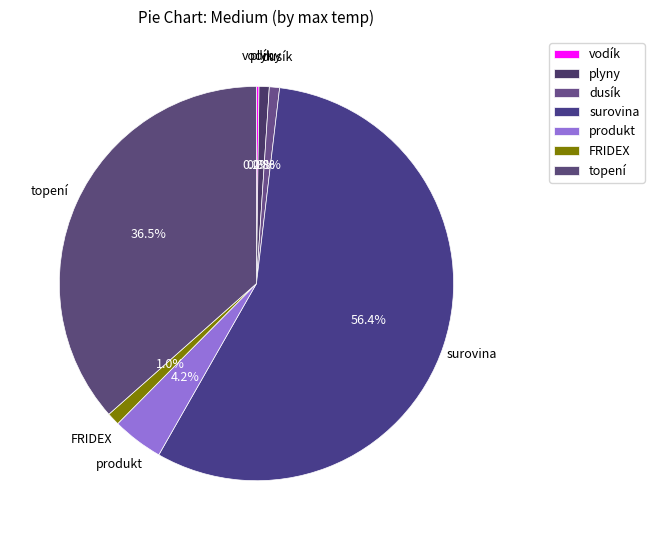

How many segments does this pie chart have?

7